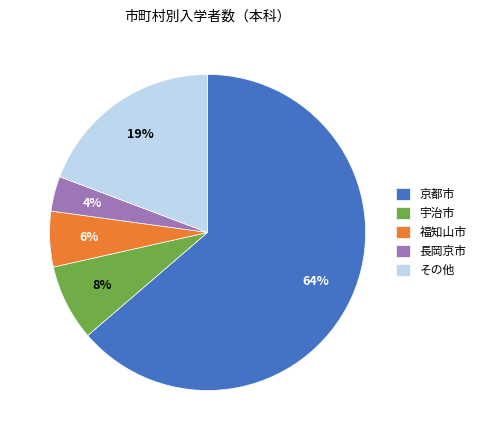

How many slices are in this pie chart?

5